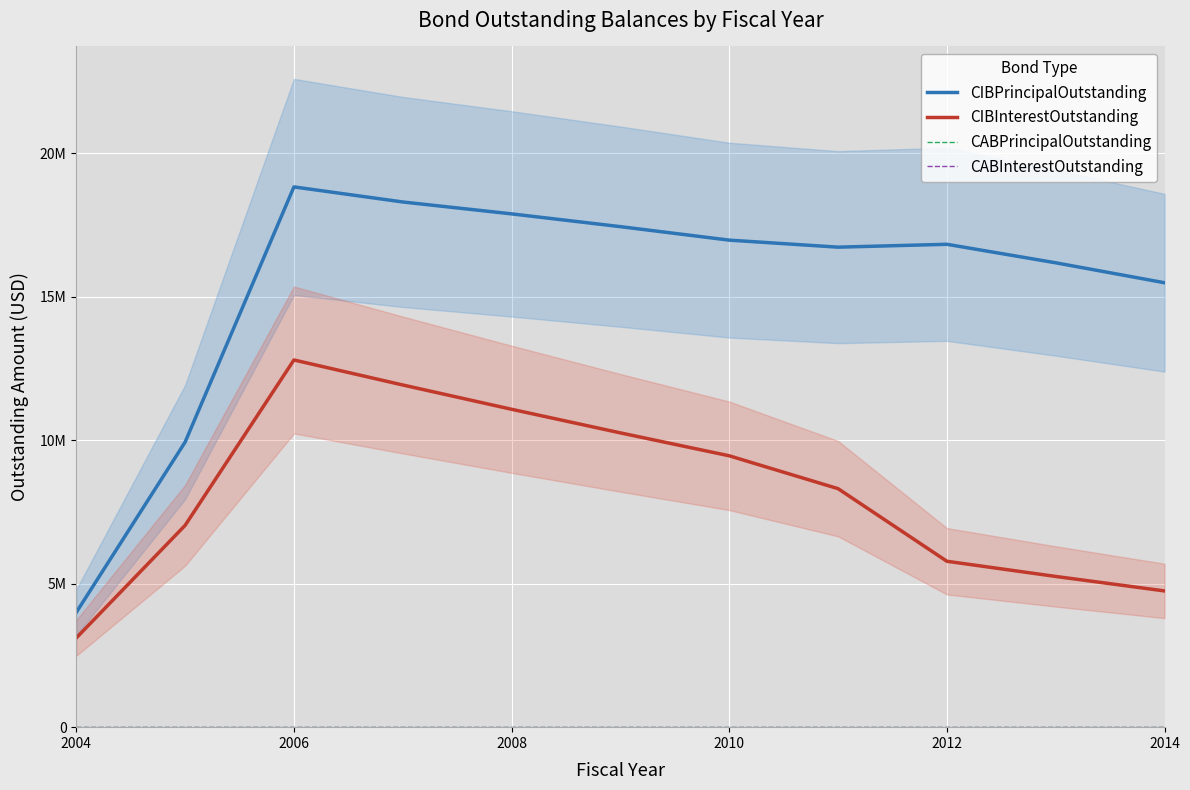

Does the chart display data point markers on the line(s)?

No